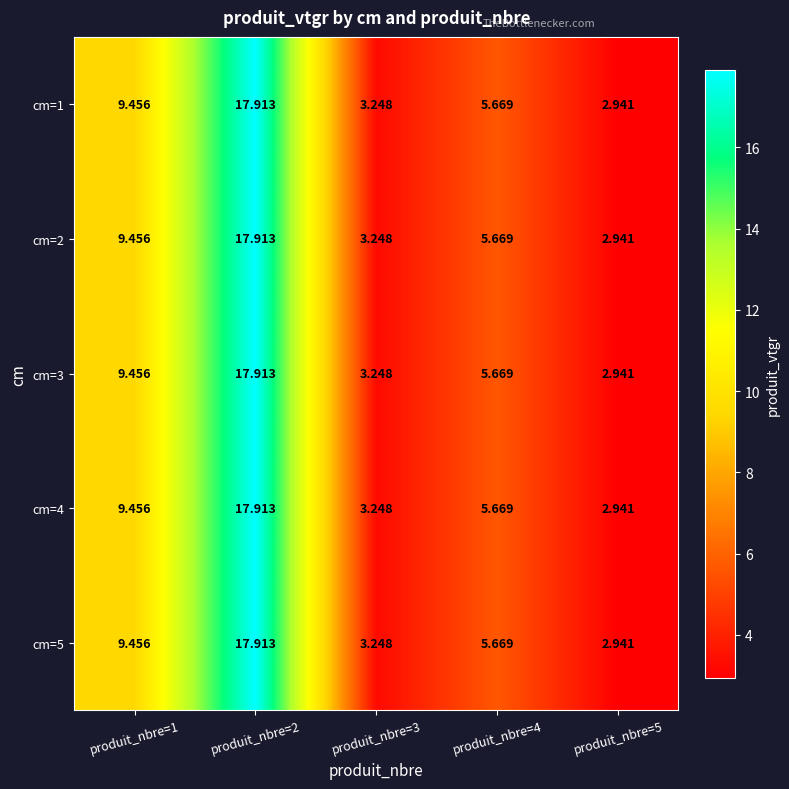

At which category is the sum across all series the highest?

produit_nbre=2